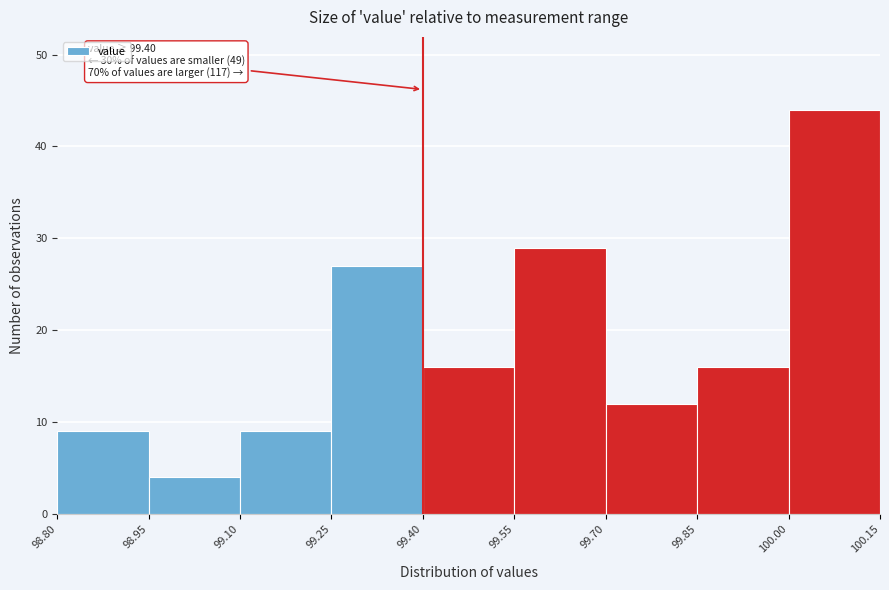

Which range on the x-axis has the tallest bar?

100.00 to 100.15